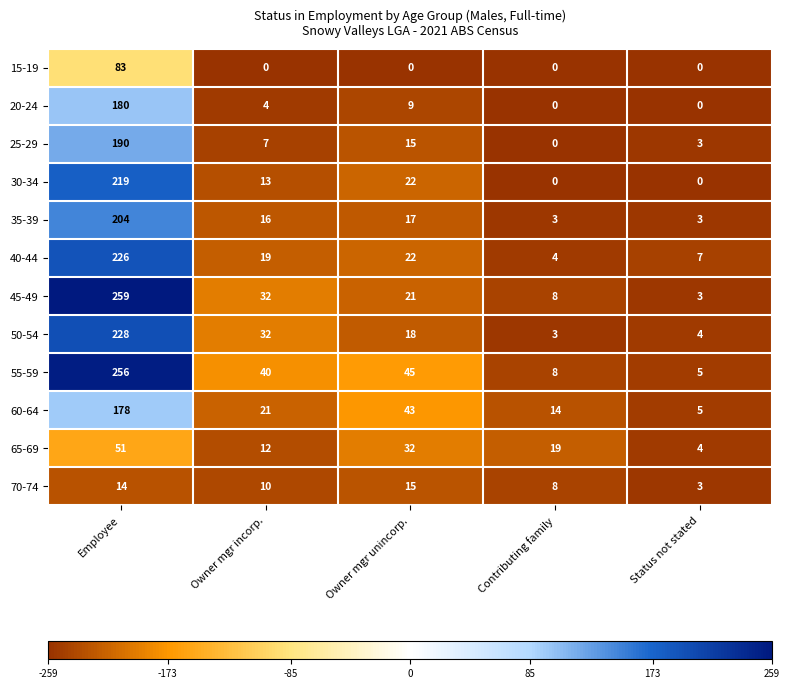

What is the greatest value displayed?

259